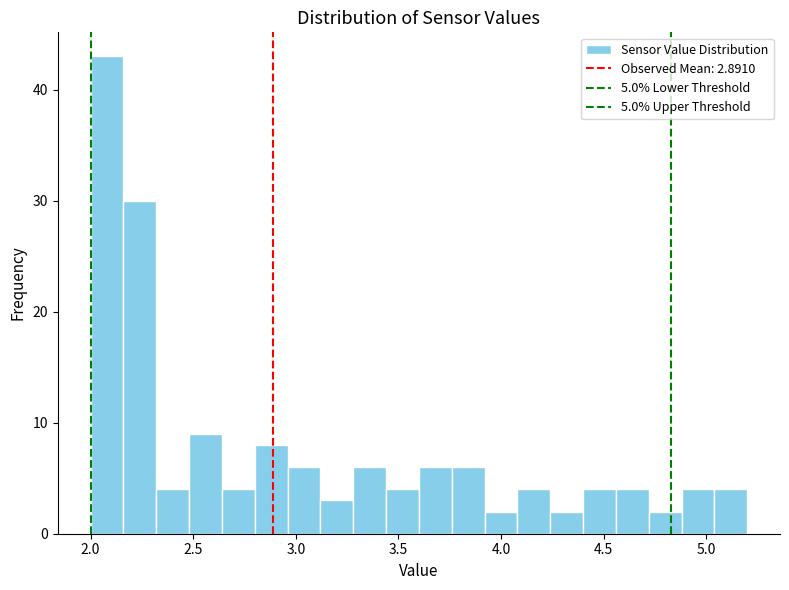

Read against the x-axis, roughly where is the centre of the tallest bar?

2.10